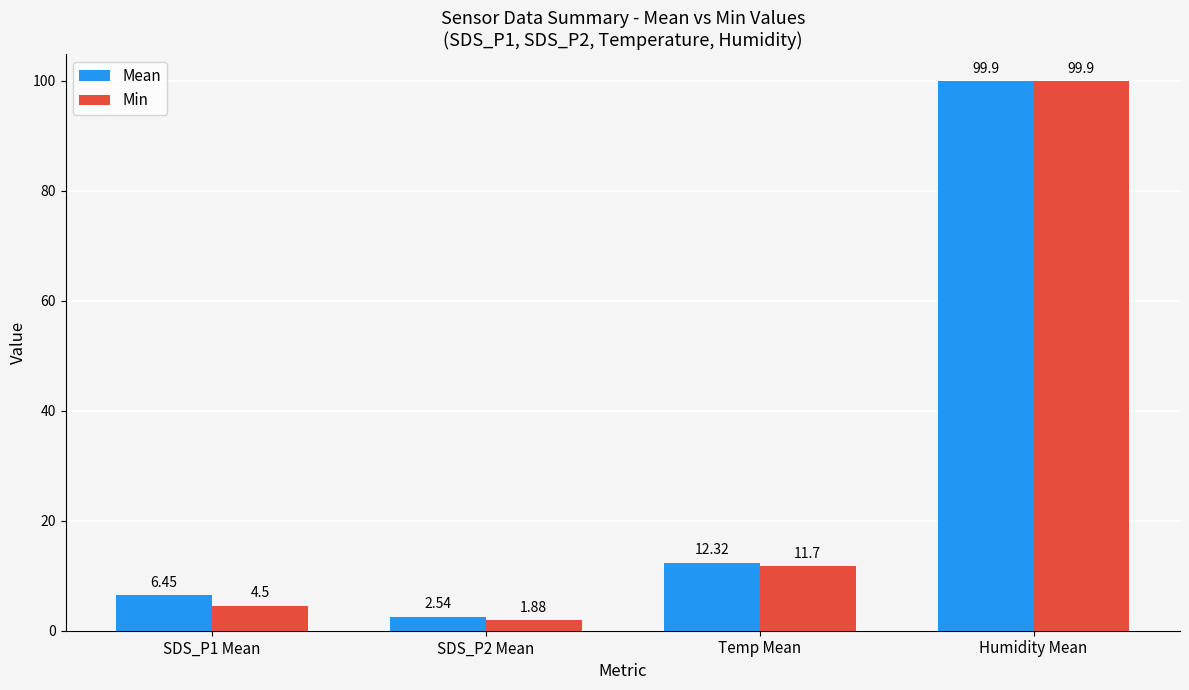

Which series has the widest spread of values?

Min